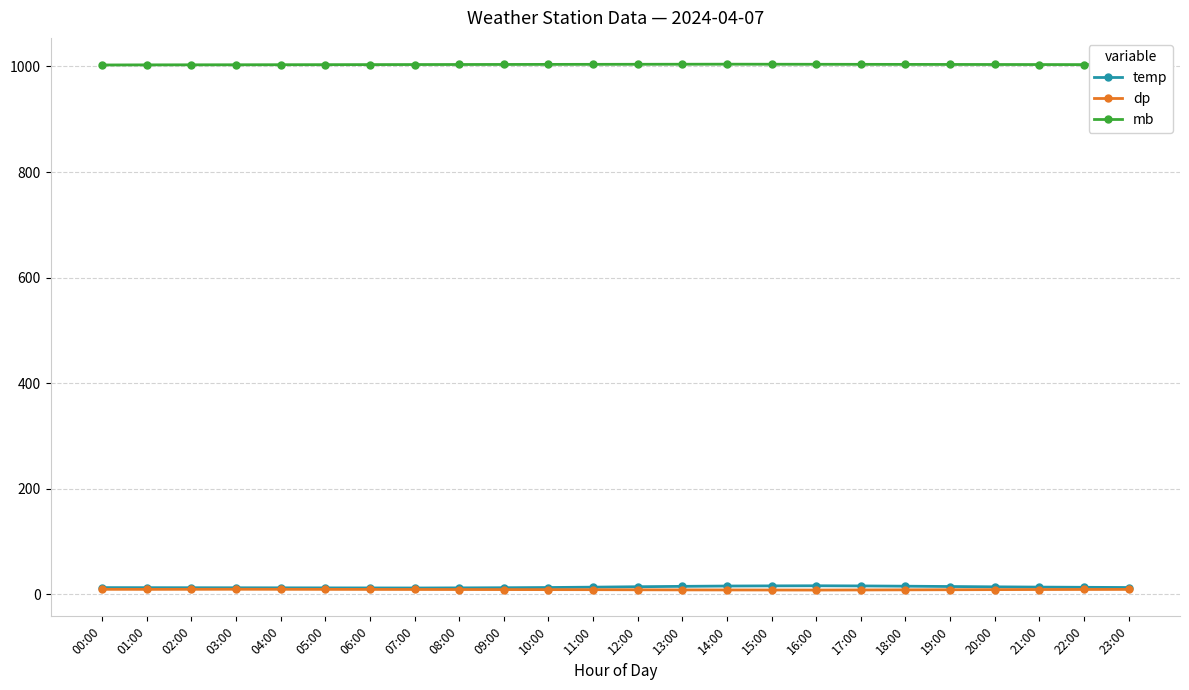

Is the value of temp at 12:00 greater than the value of mb at 07:00?

No